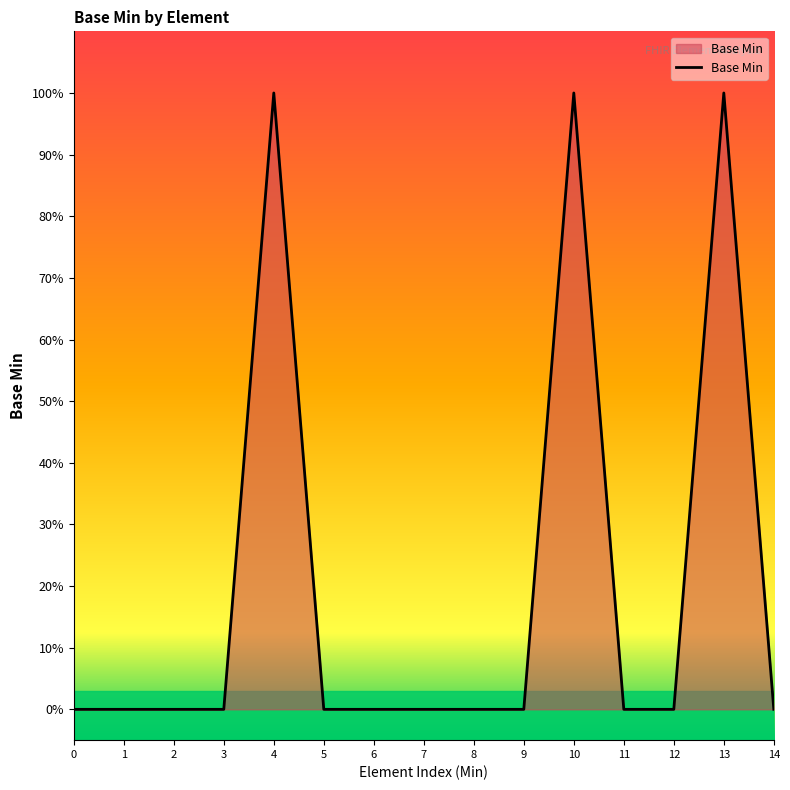

What is the difference between the maximum and minimum values?

1